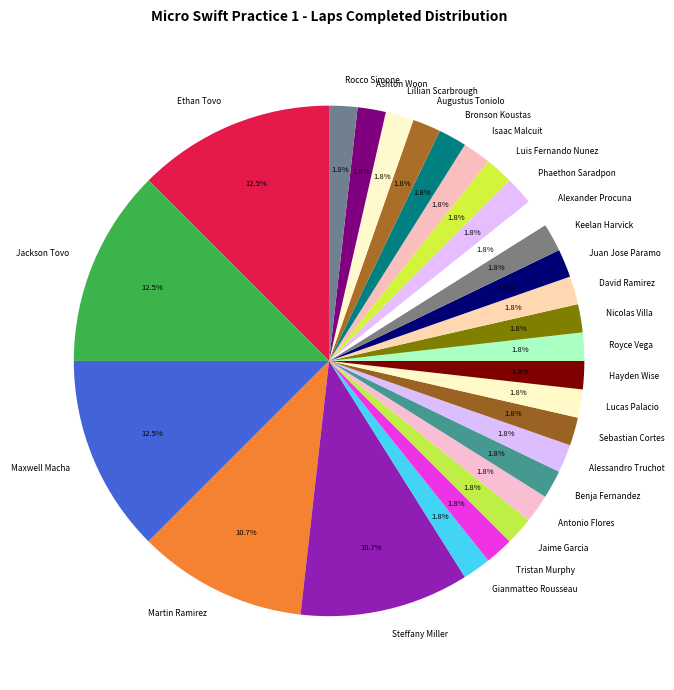

To the nearest percent, what is the average slice percentage?

4%